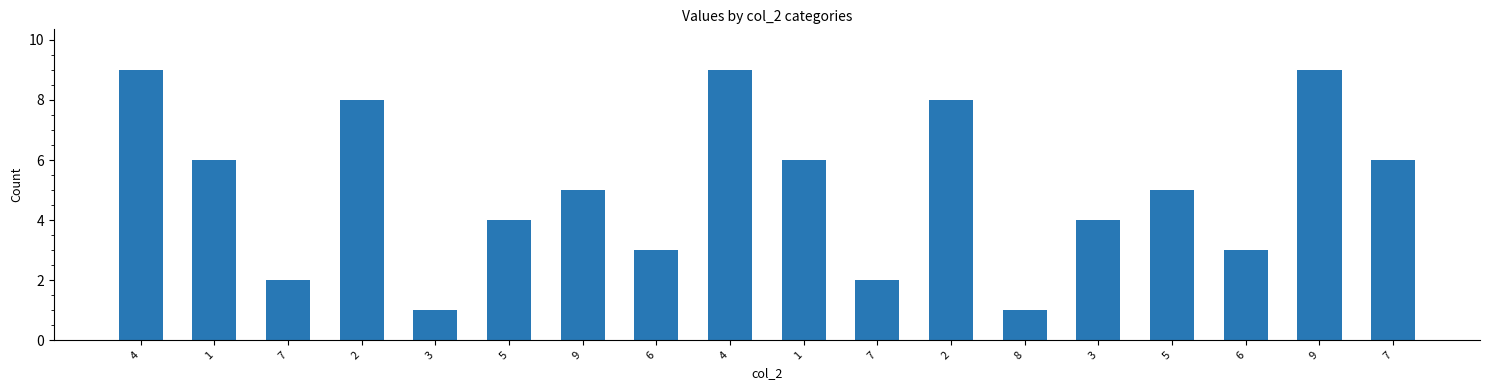

True or false: the data shows 12 at 2.

False